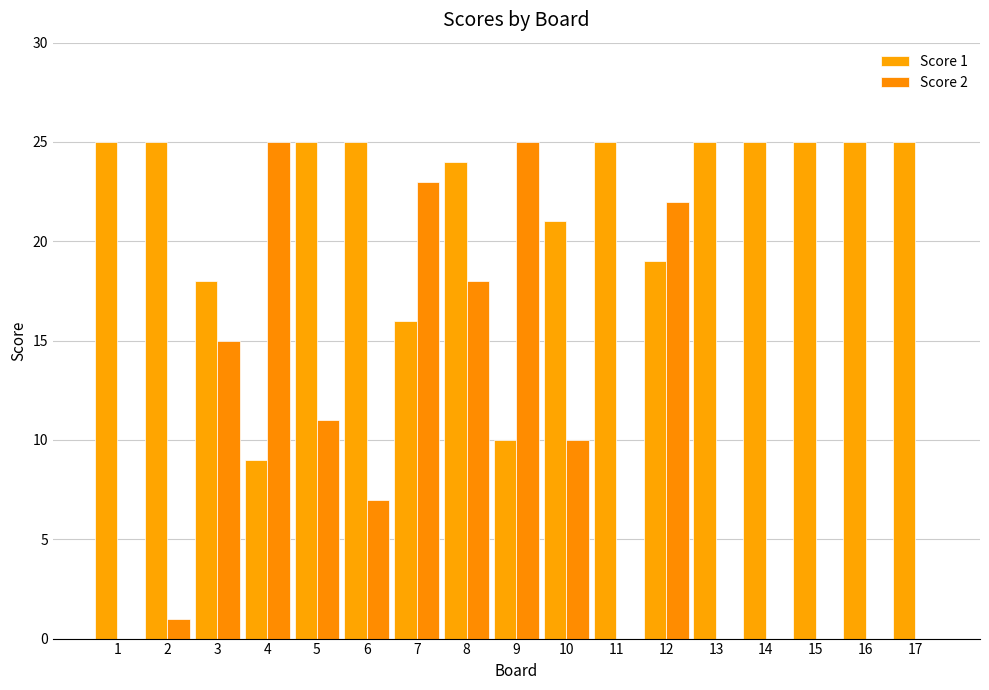

The value of Score 2 at 4 is 8. True or false?

False